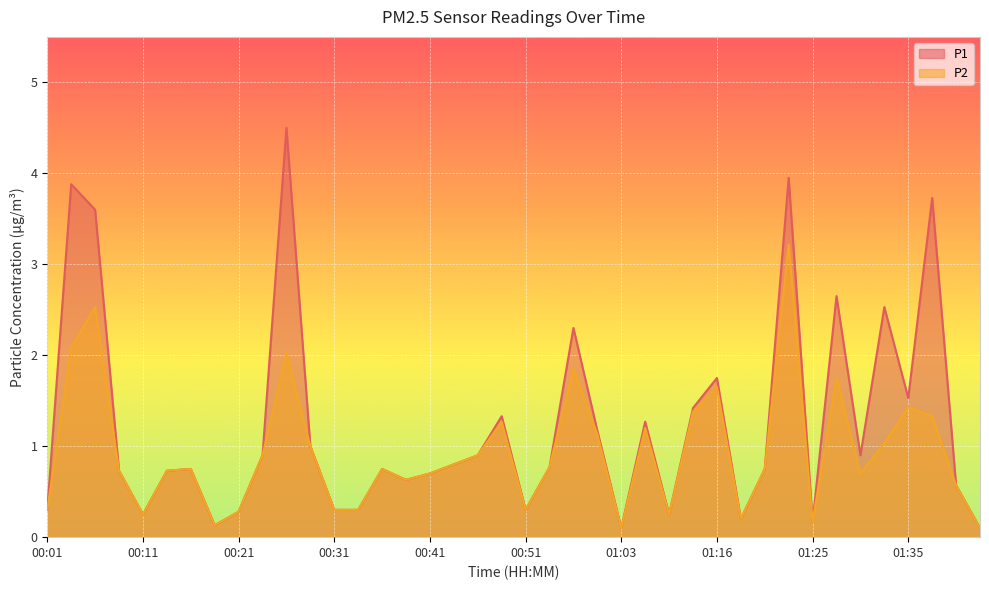

What are all the series names shown in the legend?

P1, P2